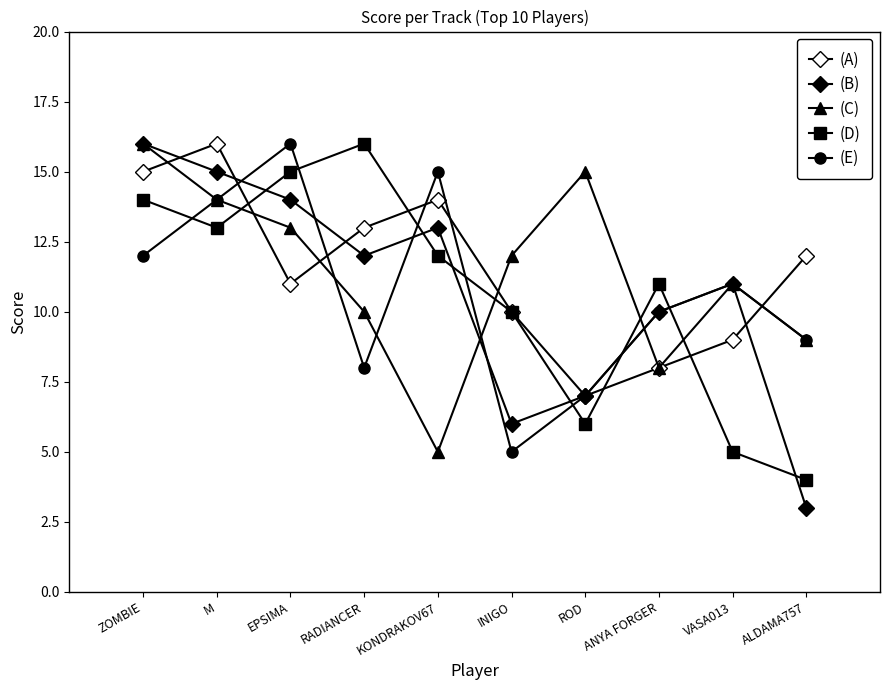

How many categories are shown in the chart?

10